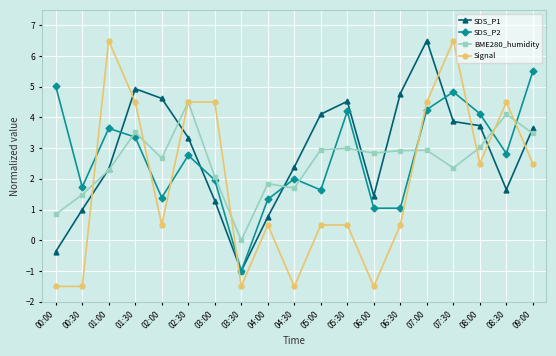

What is the label of the 5th point from the right?

07:00